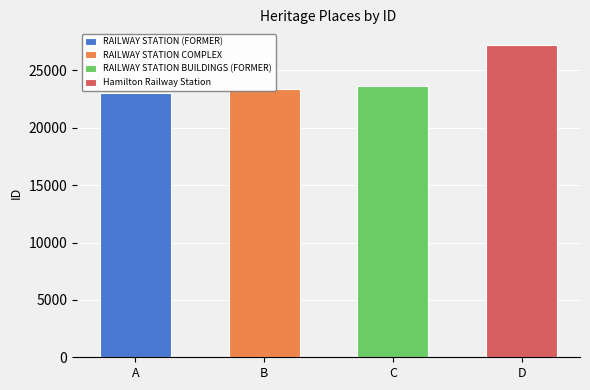

What position from the right is RAILWAY STATION COMPLEX?

3